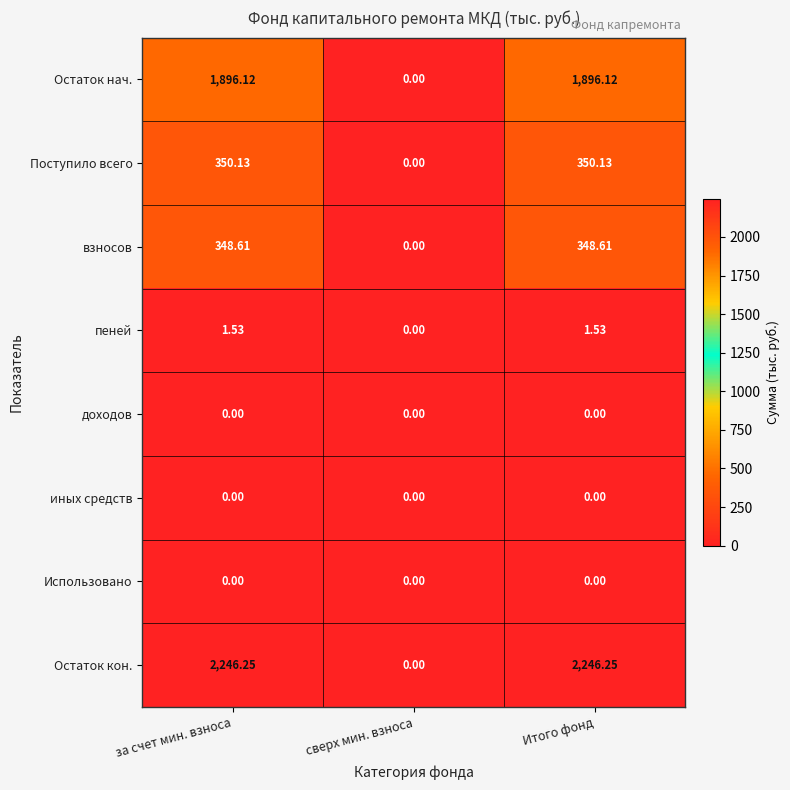

Count the number of data series in this chart.

8